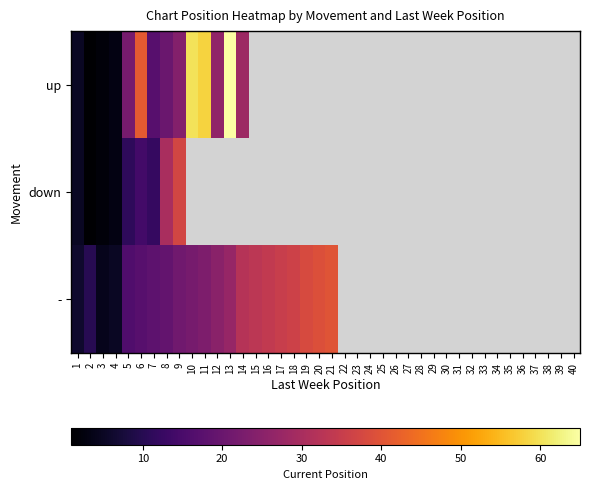

Which category has the highest value in the - series?

21